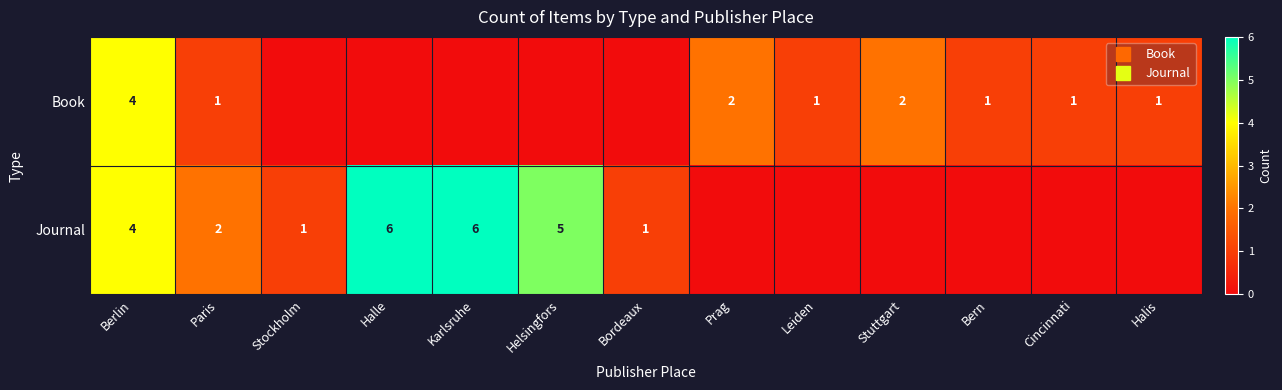

How many Journal values are between 0 and 4?

10